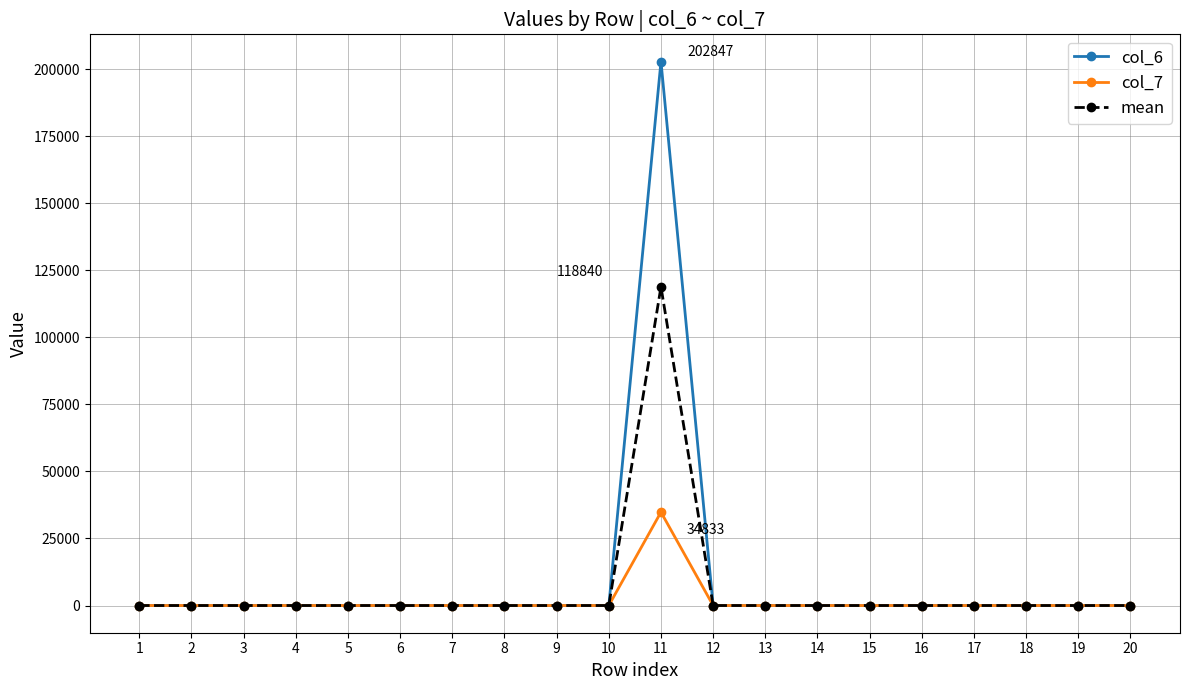

List the series in order of their peak value, highest first.

col_6, mean, col_7